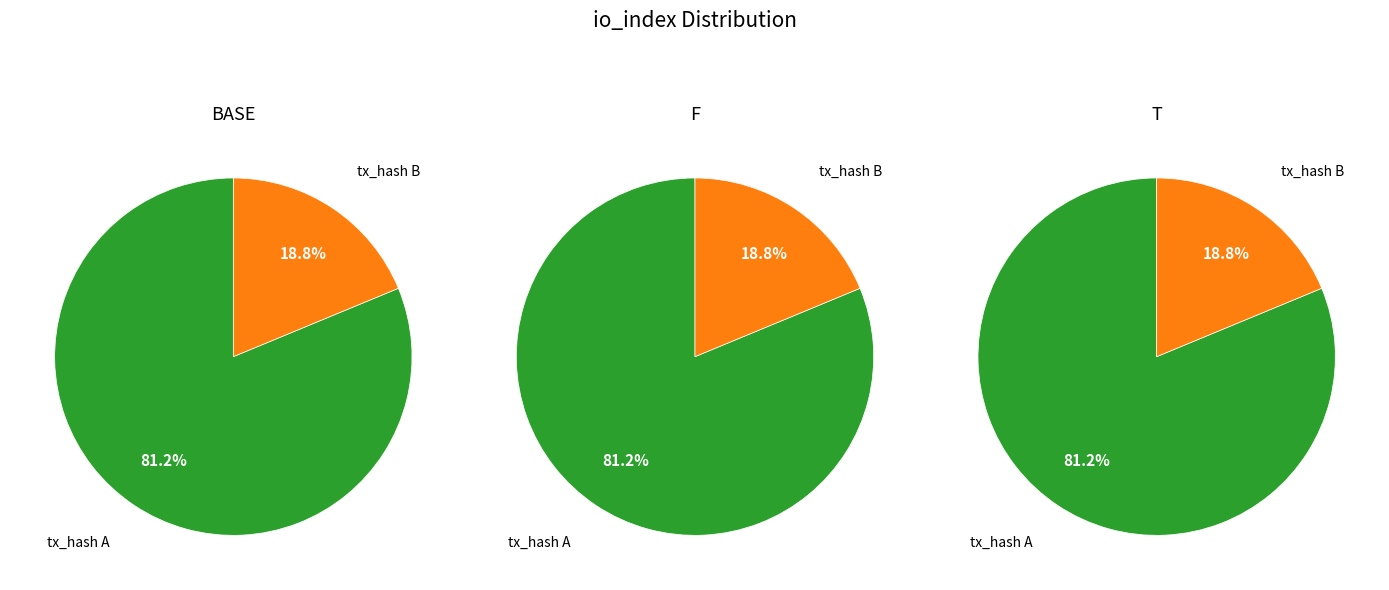

What percentage is NOT represented by values?

18.8%